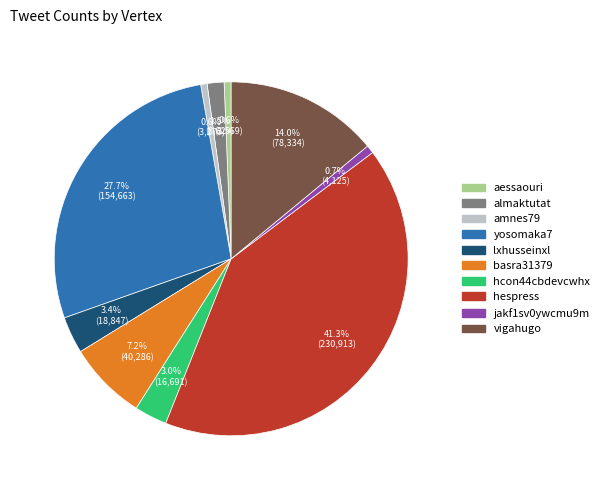

What is the largest slice in the pie chart?

hespress